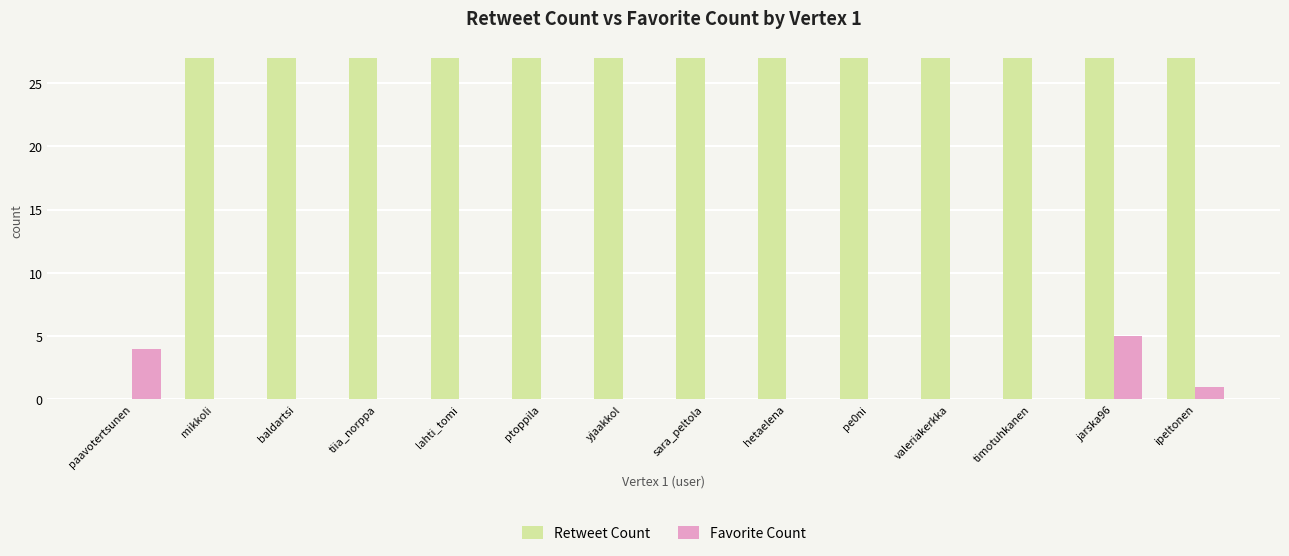

Does the chart contain stacked bars?

No